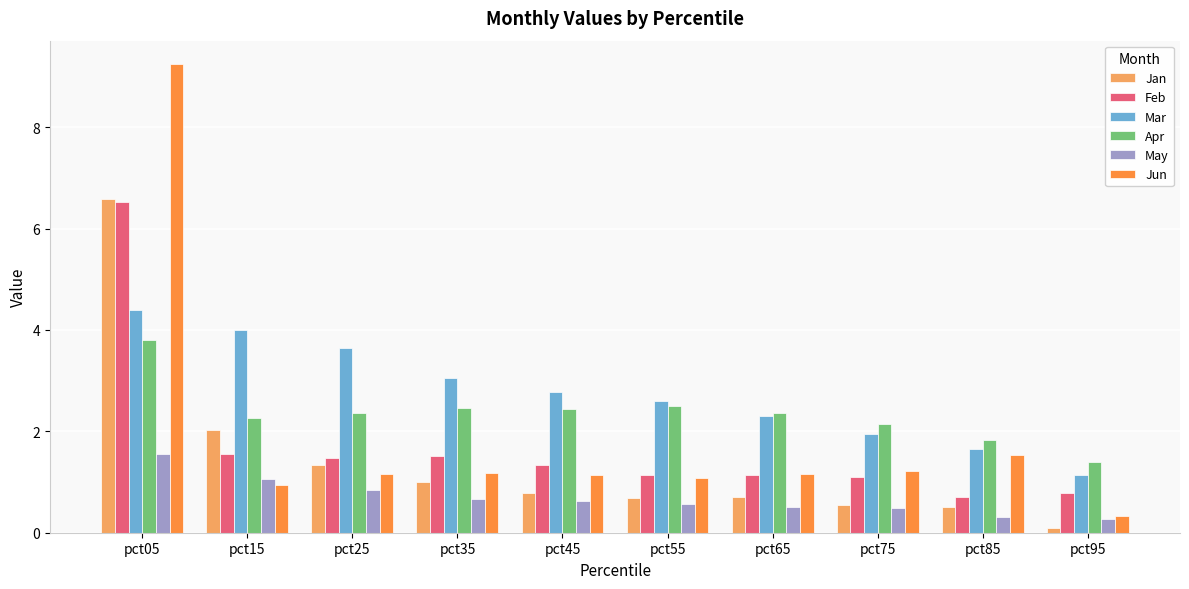

Between pct15 and pct45, which series saw the biggest shift?

Jan